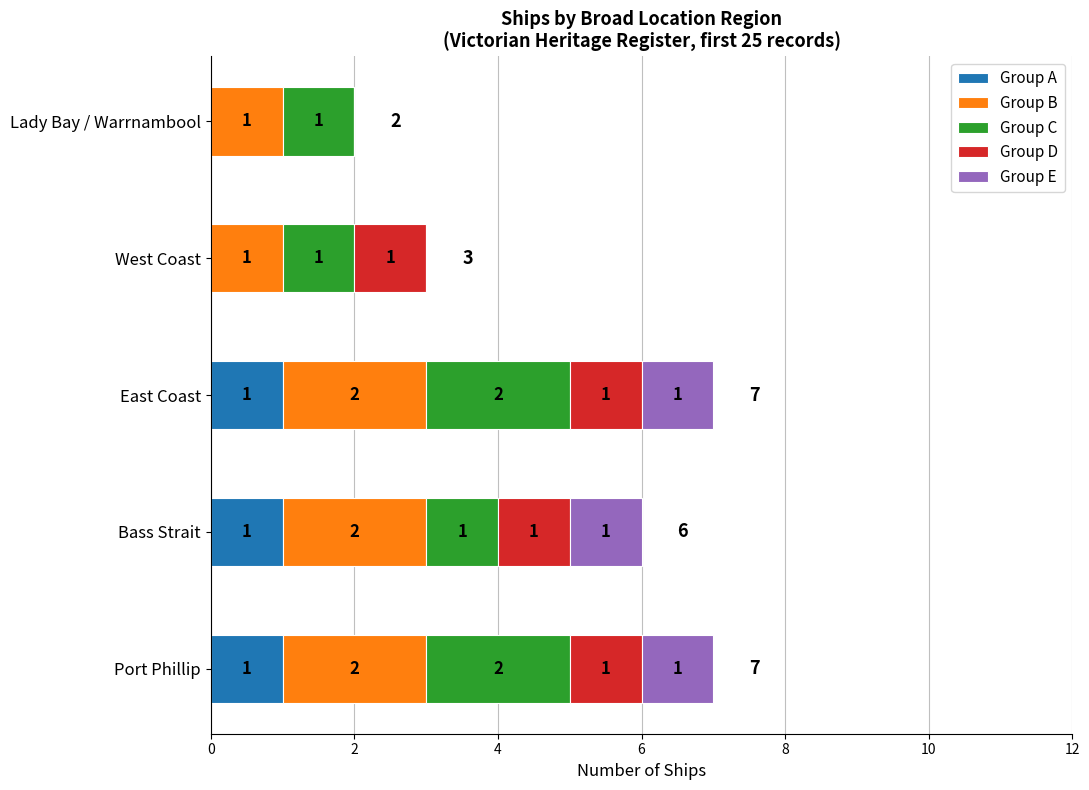

True or false: Group A has a value of 1 at Lady Bay / Warrnambool.

False